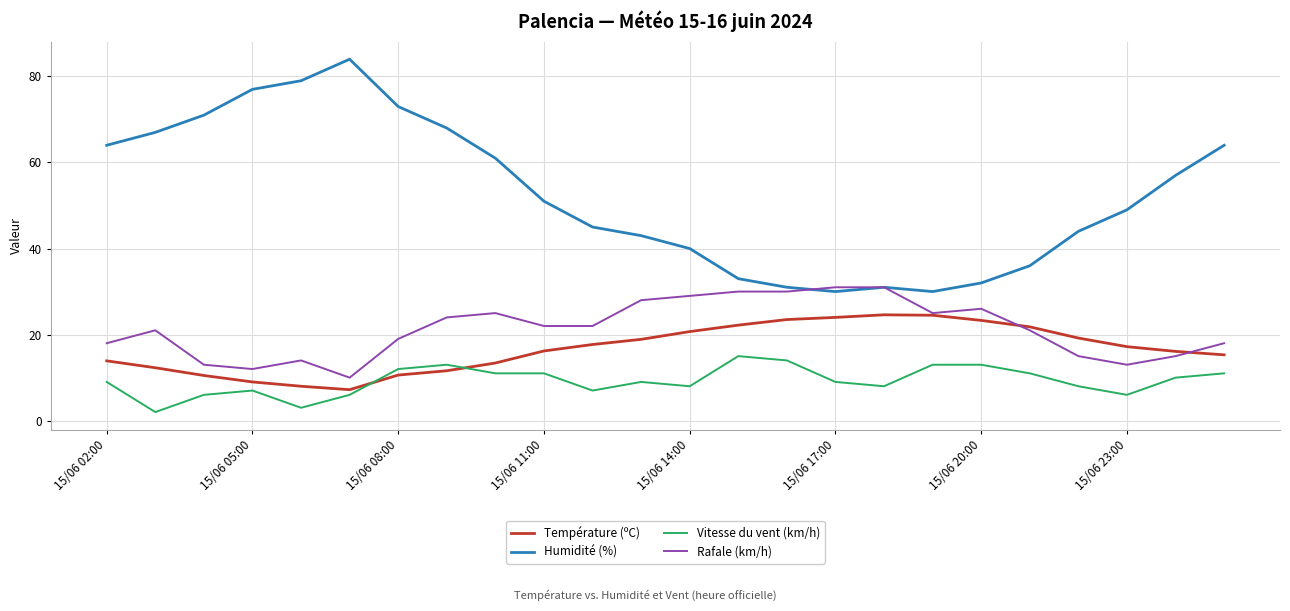

Rank the series by their maximum value, from lowest to highest.

Vitesse du vent (km/h), Température (ºC), Rafale (km/h), Humidité (%)